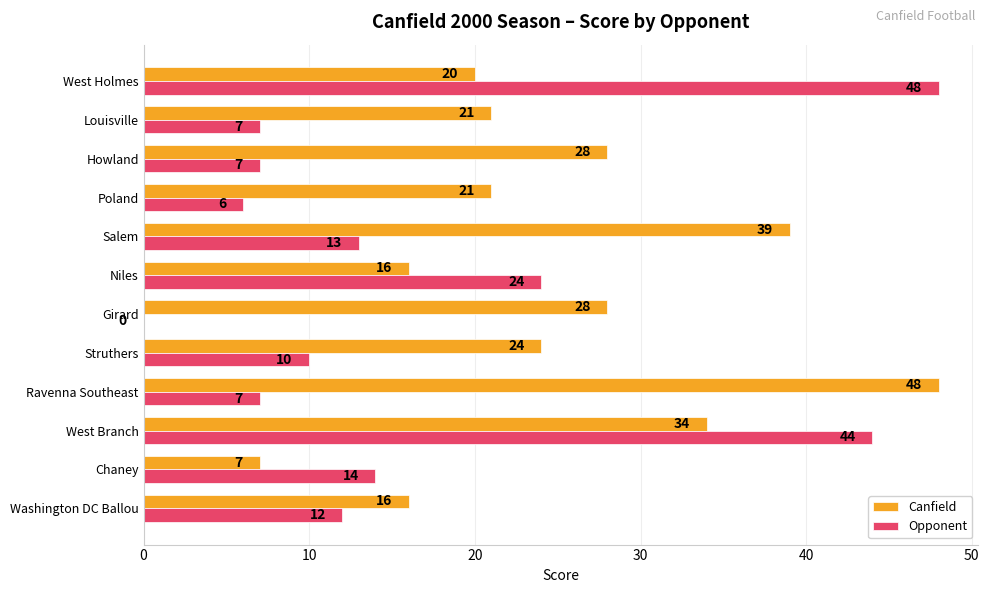

What is the total value across all series at Struthers?

34